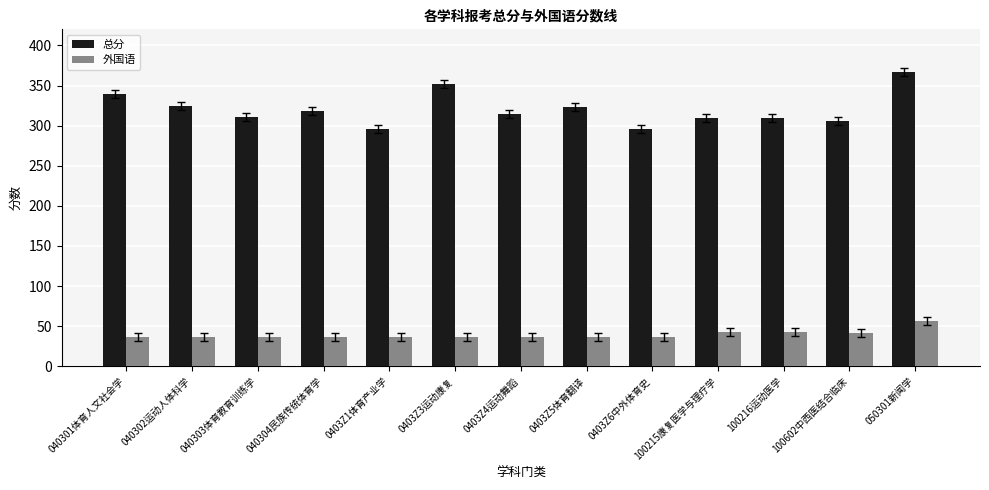

At which label does 总分 first exceed 314?

040301体育人文社会学